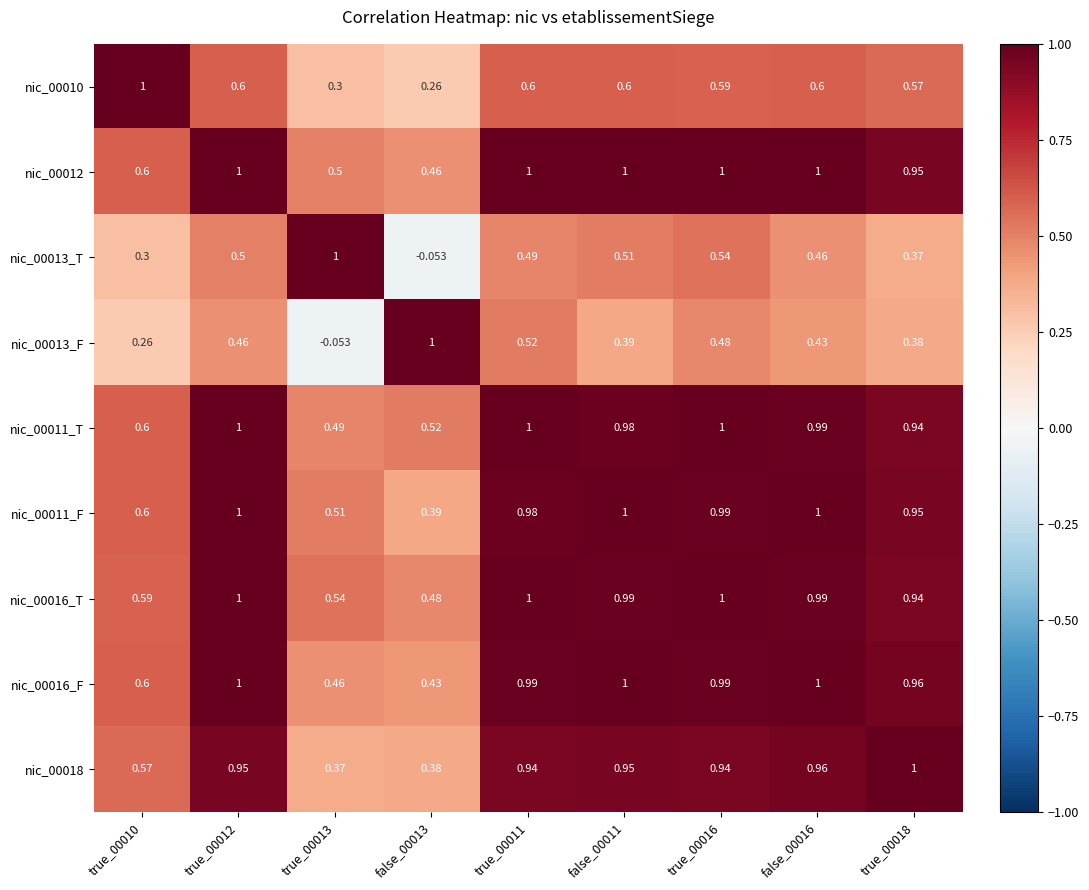

Count the number of categories in the chart.

9